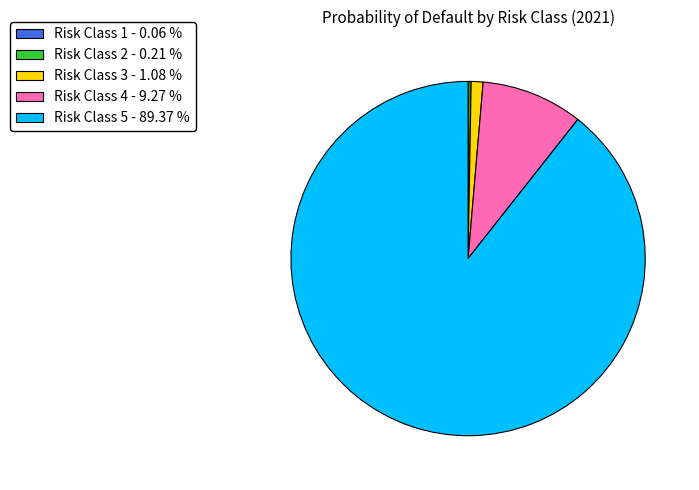

Does Risk Class 3 represent more than half of the total?

No